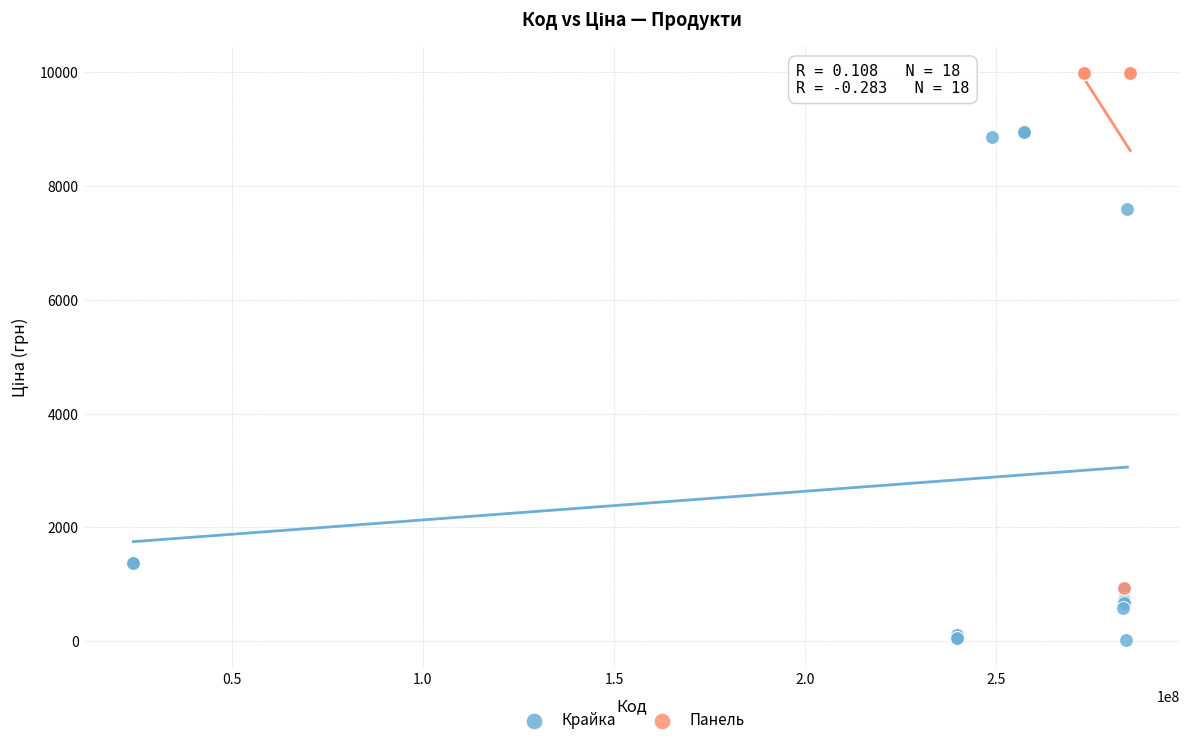

Which series reaches the minimum Y coordinate?

Крайка